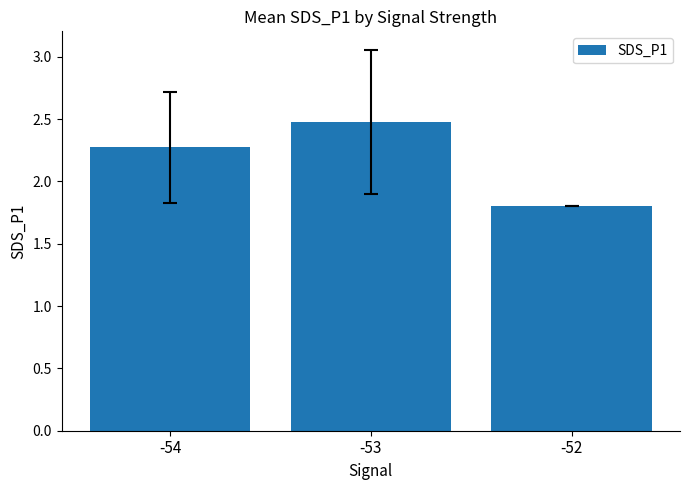

What is the sum of the values at -54 and -53?

4.7